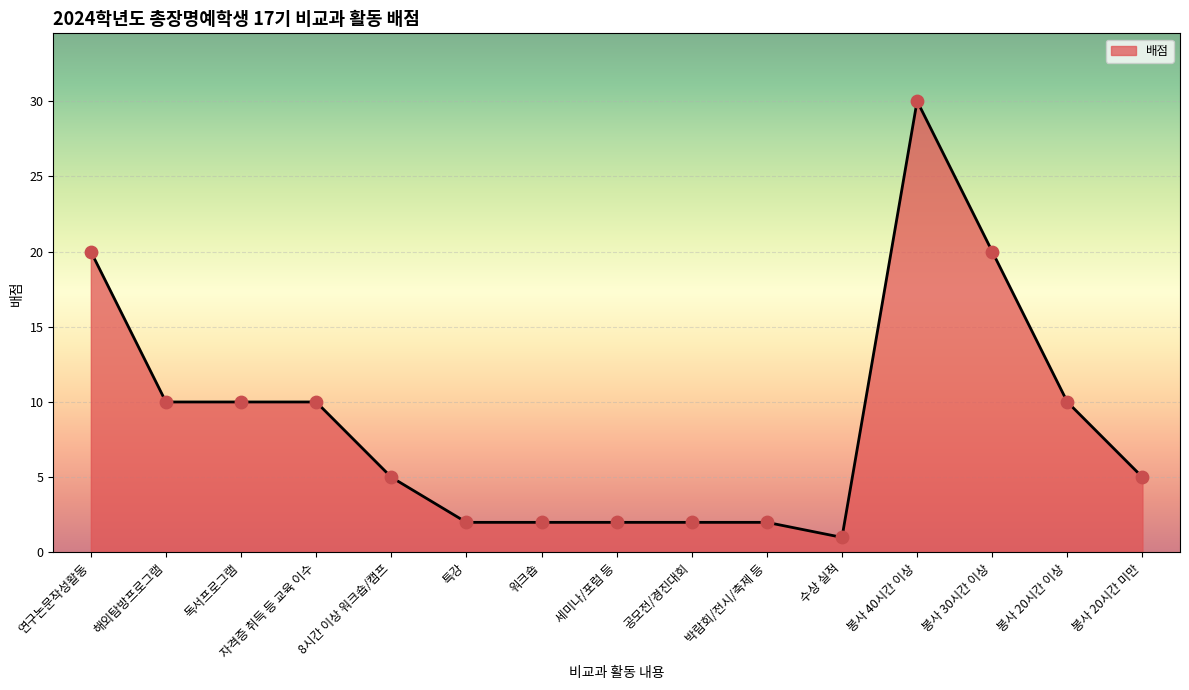

Between 8시간 이상 워크숍/캠프 and 독서프로그램, which is larger?

독서프로그램